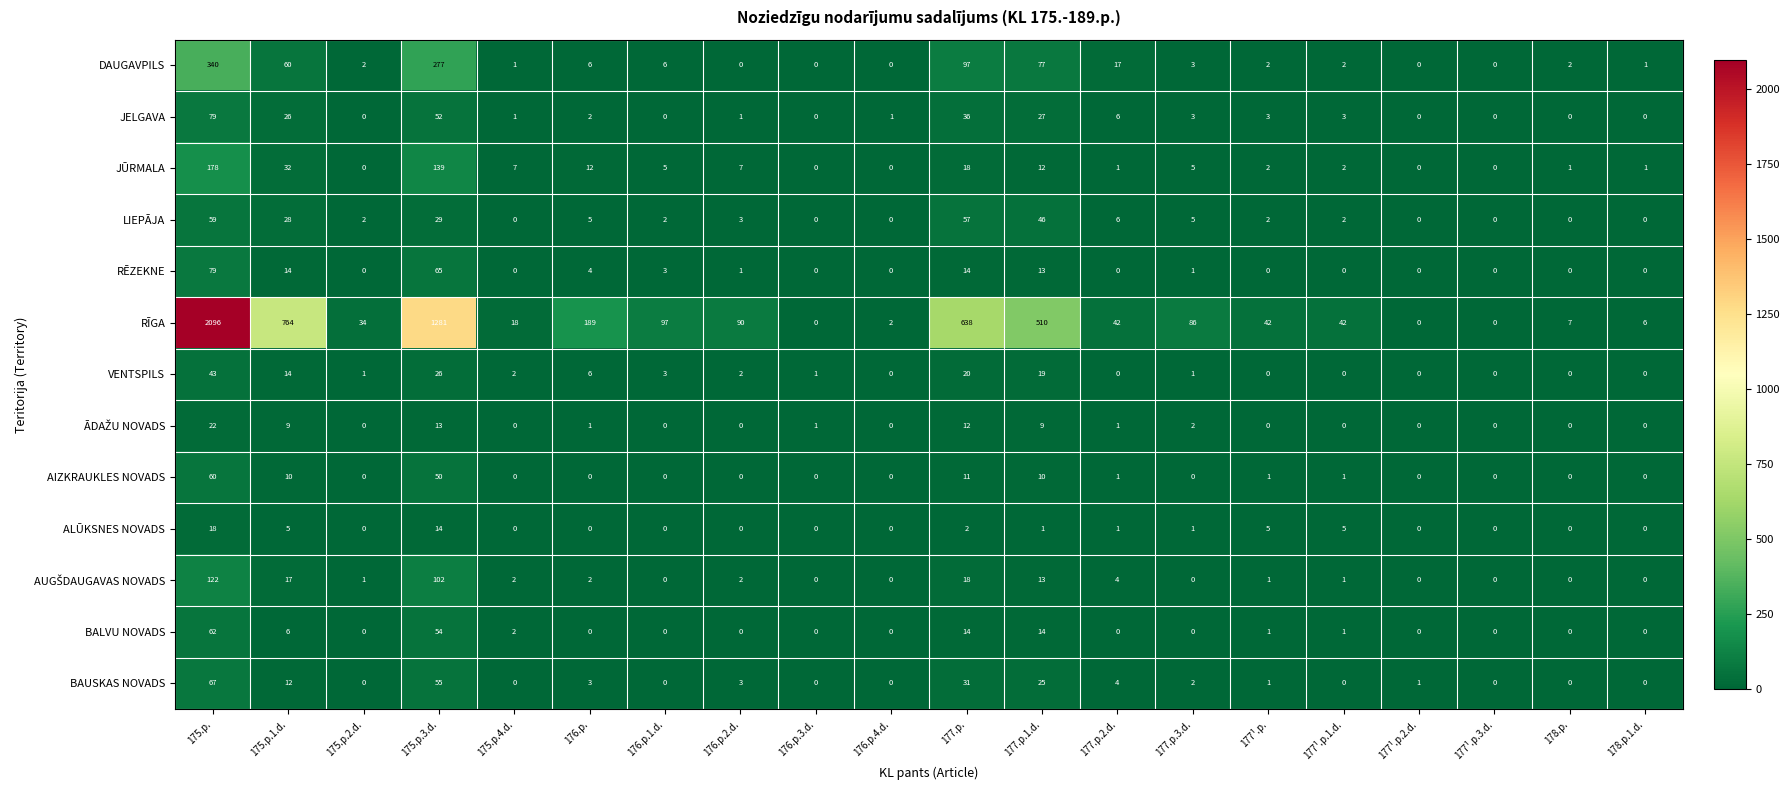

At how many categories does at least one series exceed 118?

6